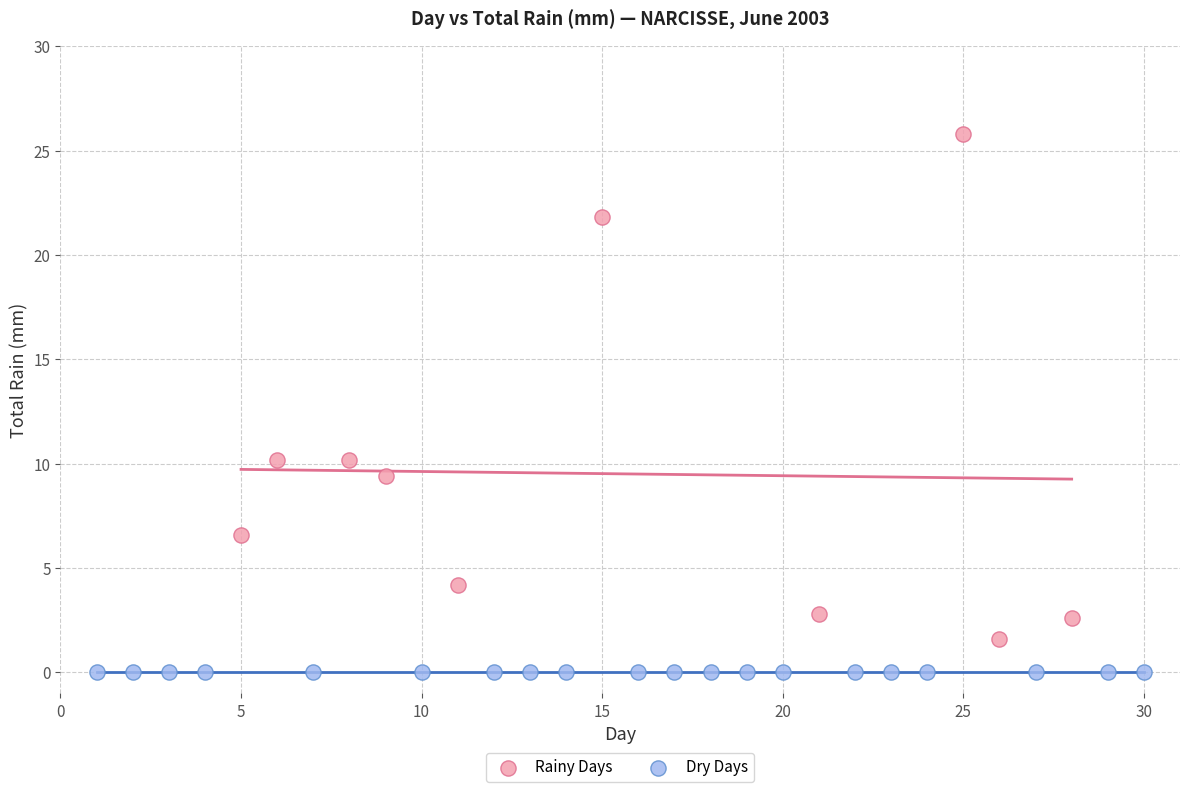

Which series reaches the minimum Y coordinate?

Dry Days